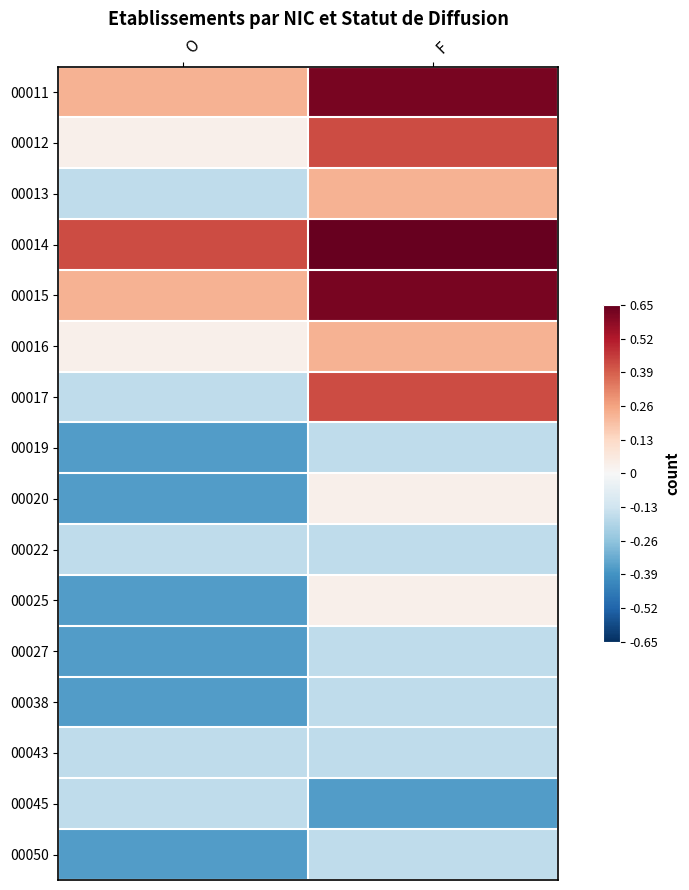

Rank the series by their maximum value, from lowest to highest.

00019, 00022, 00027, 00038, 00043, 00045, 00050, 00020, 00025, 00013, 00016, 00012, 00017, 00011, 00015, 00014